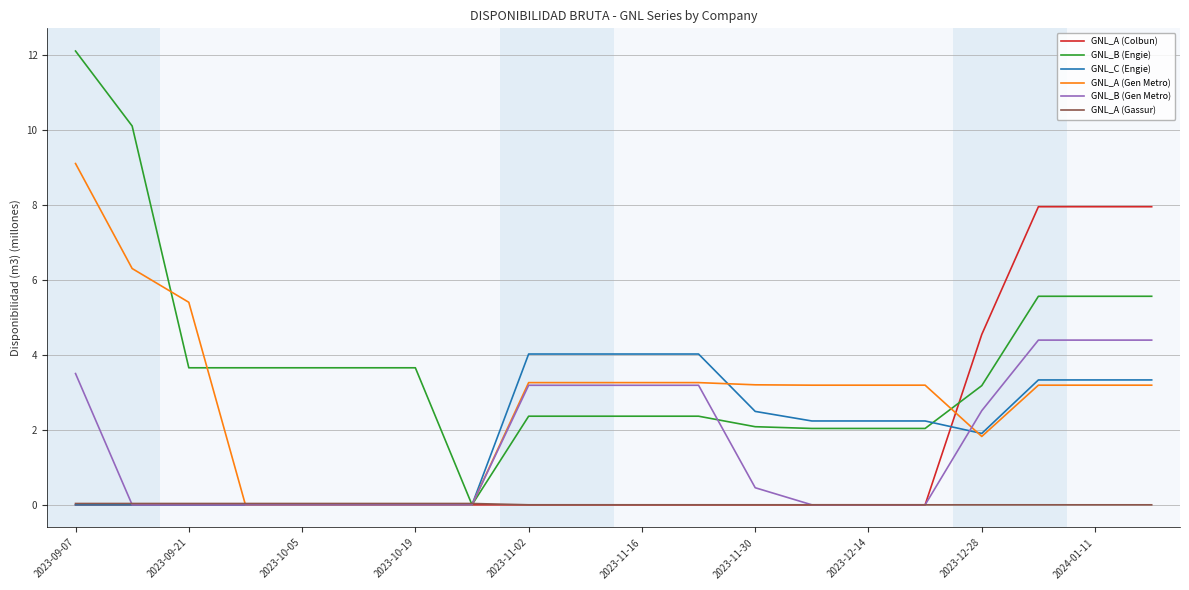

Which series has the largest range (max minus min)?

GNL_B (Engie)